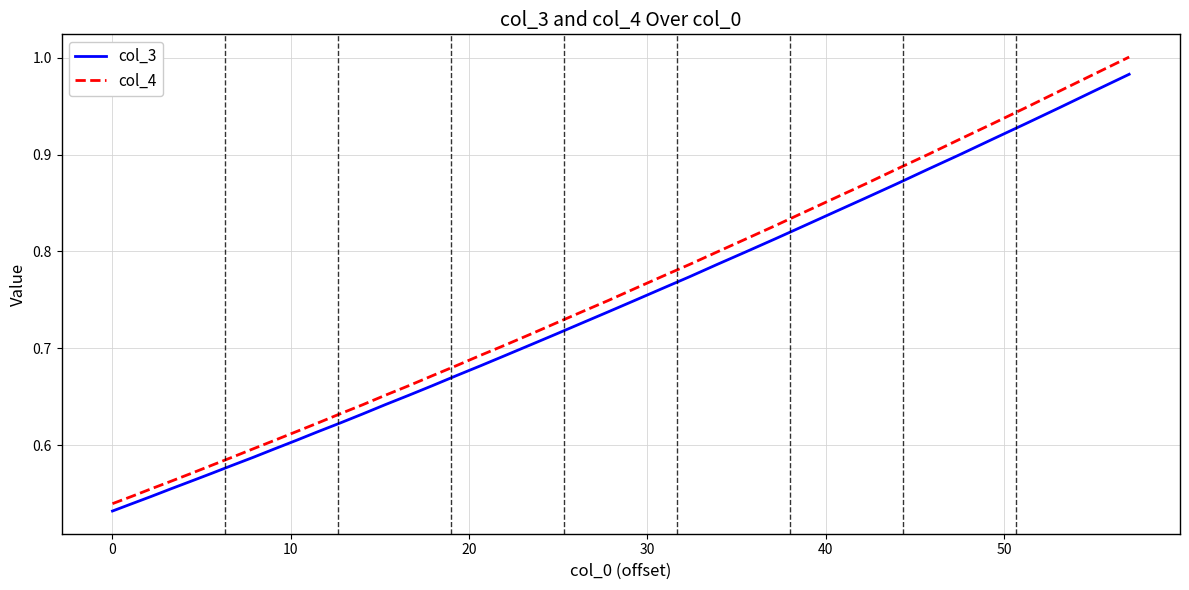

Which series has the largest range (max minus min)?

col_4